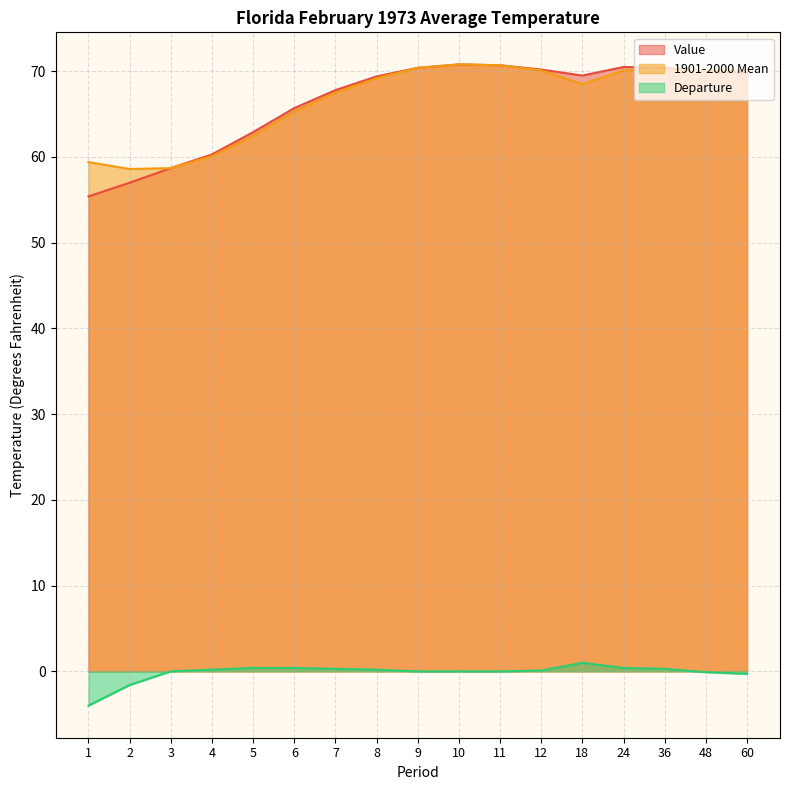

Rank the categories by Departure value from lowest to highest.

1, 2, 60, 48, 3, 9, 10, 11, 12, 4, 8, 7, 36, 5, 6, 24, 18